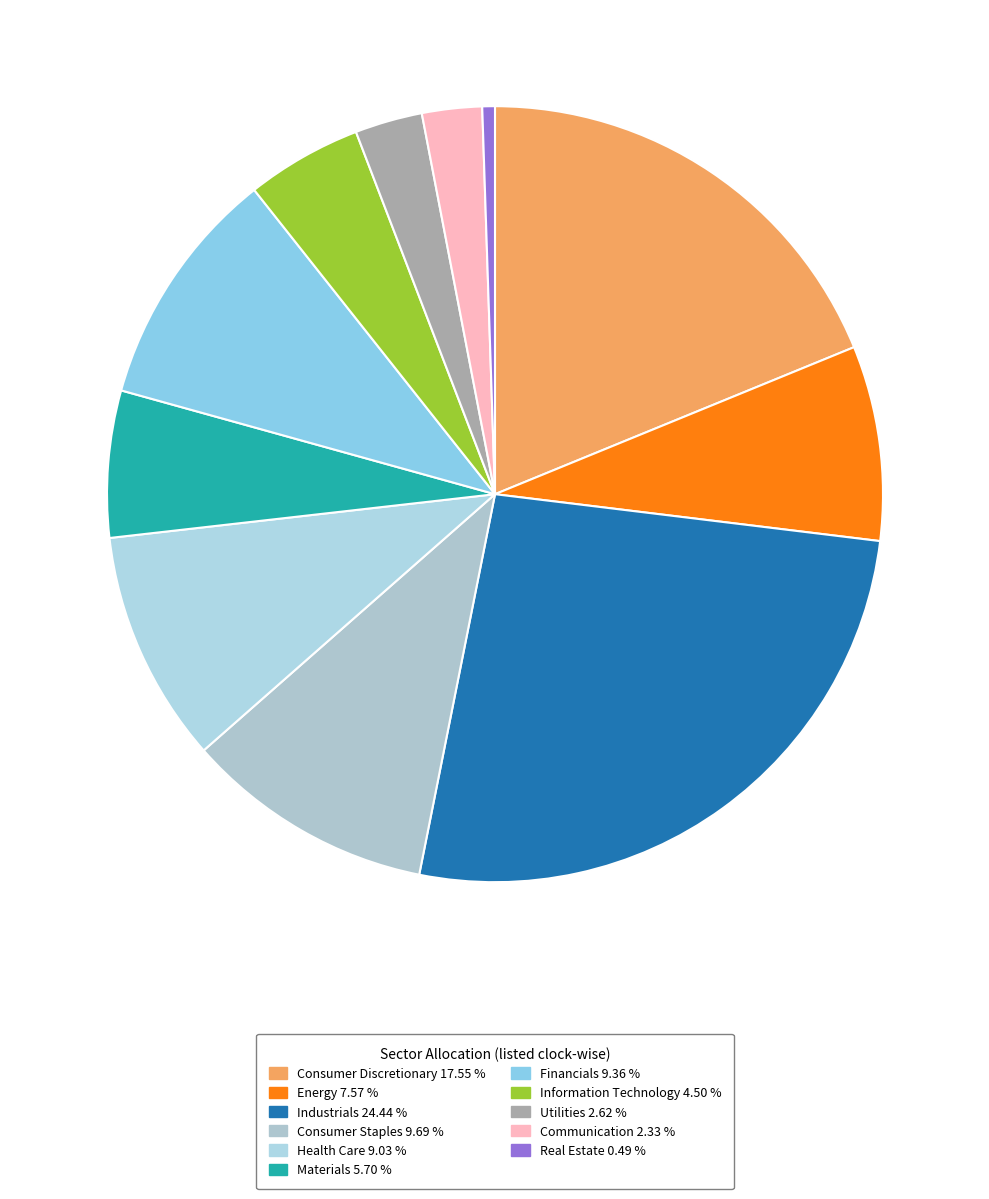

Does any single category account for the majority?

No